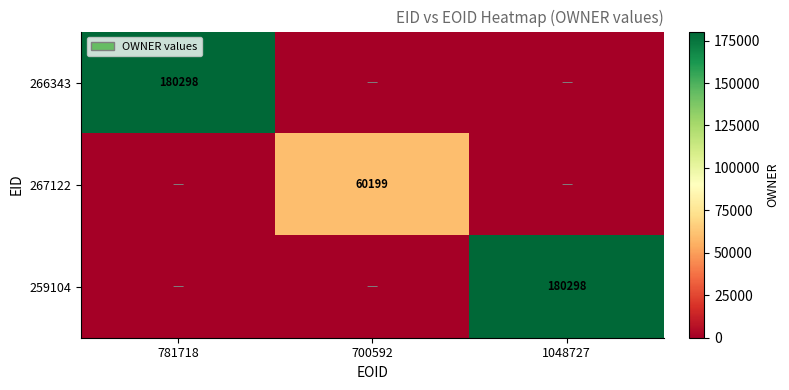

The 266343 series shows 79680 at 781718. True or false?

False